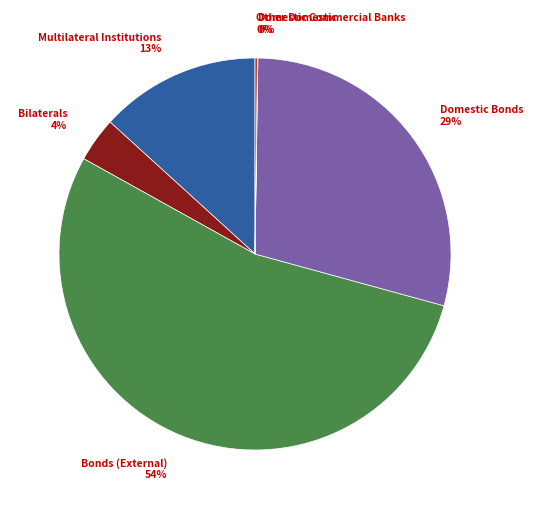

Is there any slice that represents more than half of the pie?

Yes